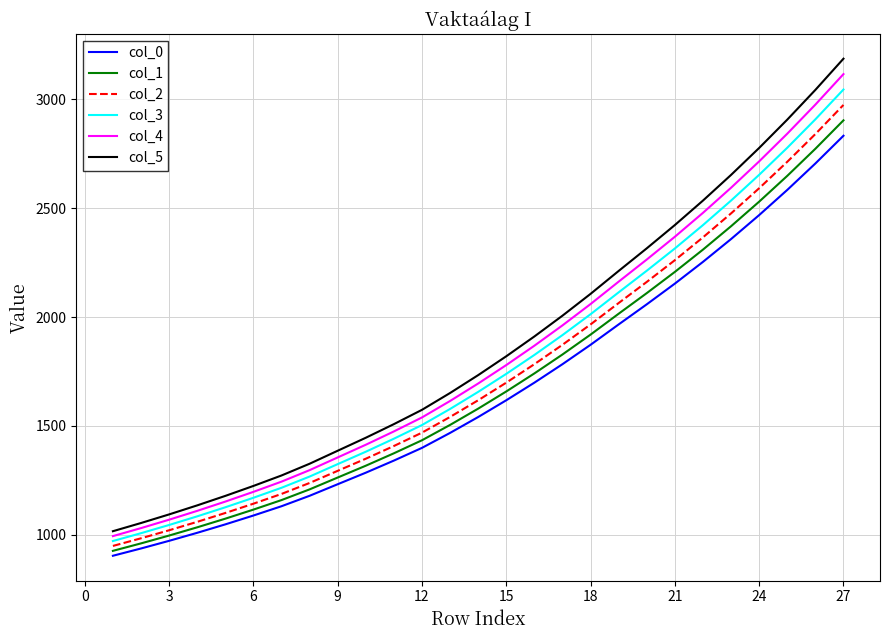

Which series has the largest range (max minus min)?

col_5